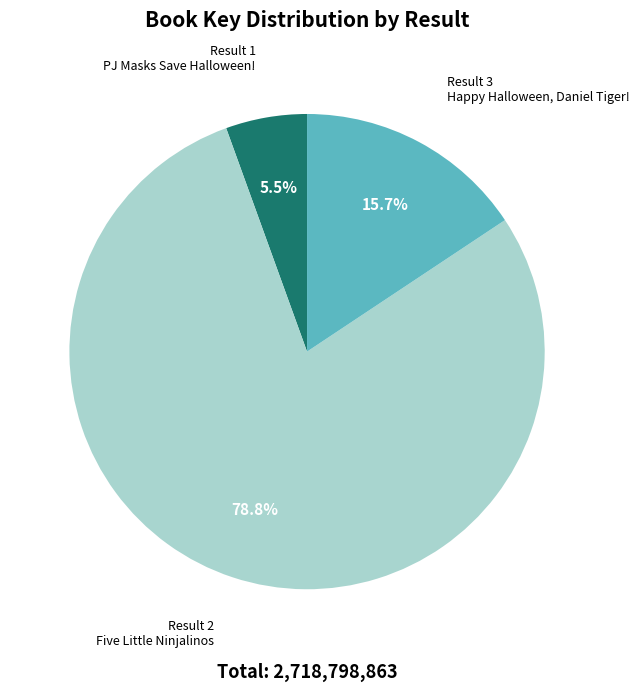

Which slice is the largest?

Result 2